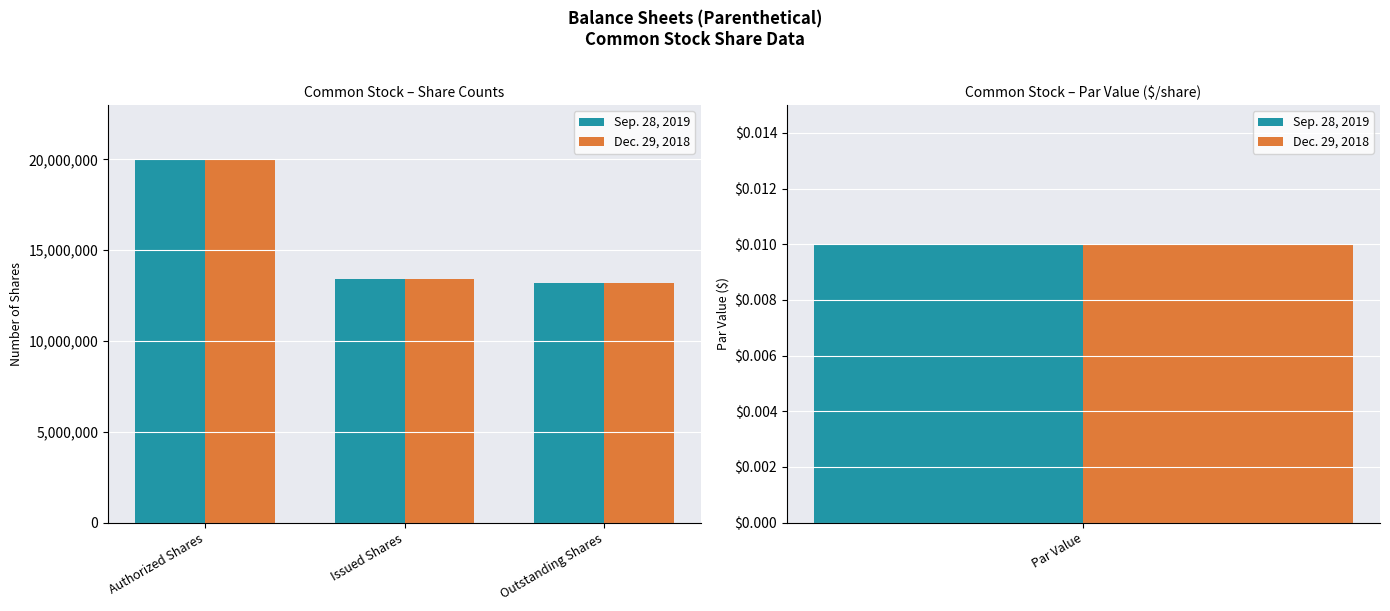

At how many categories does at least one series exceed 16901041?

1